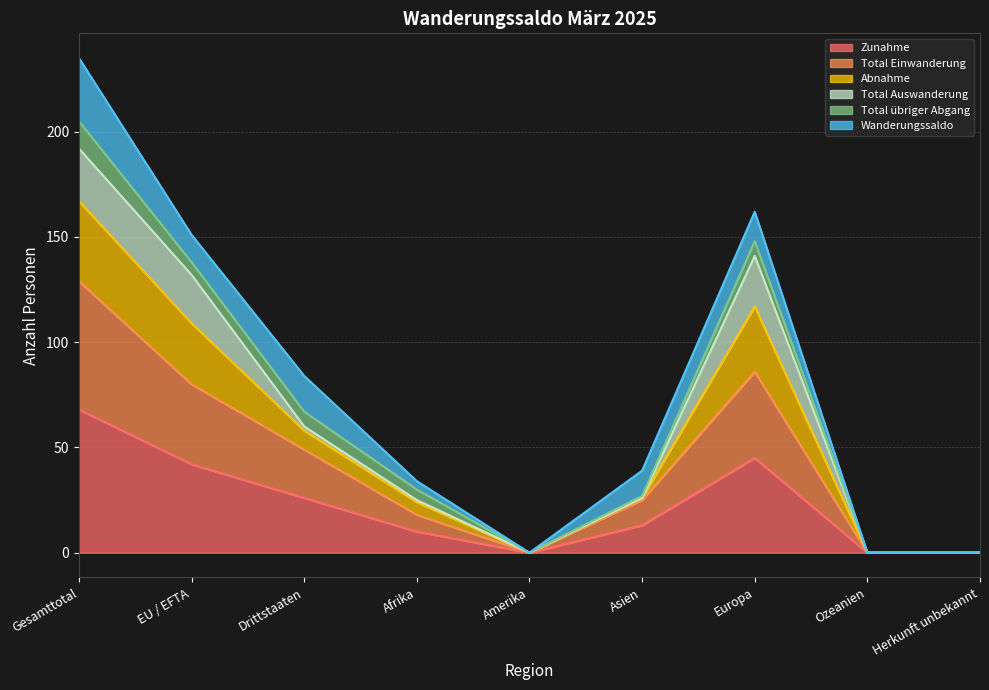

The Zunahme series shows 0 at Amerika. True or false?

True